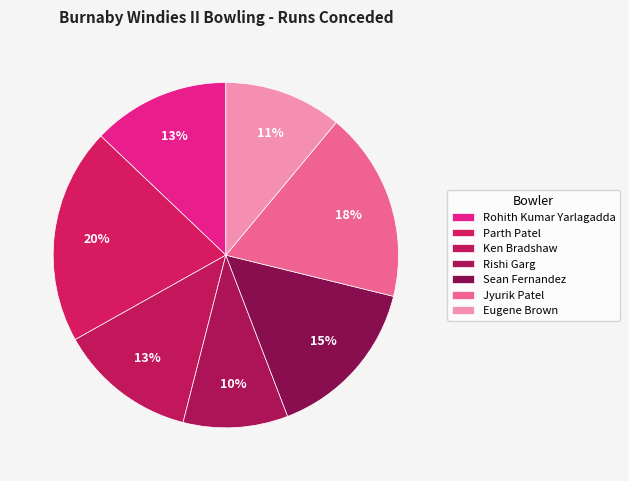

Which slice is the smallest?

Rishi Garg